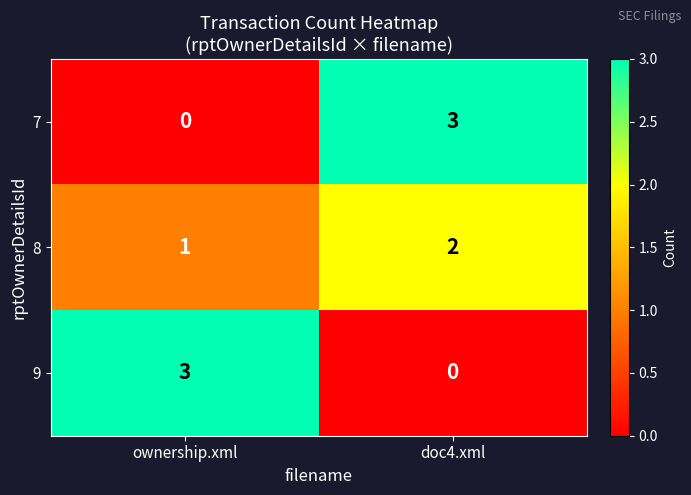

What is the difference between the highest and lowest values at ownership.xml?

3